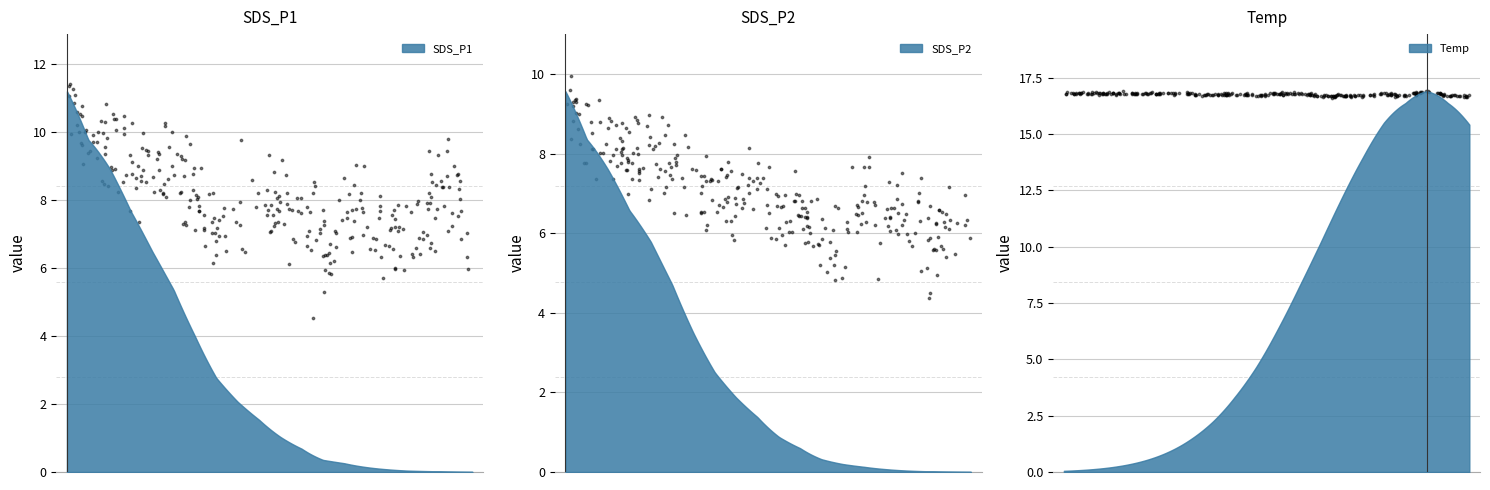

Which series has the widest spread of Y values?

SDS_P1